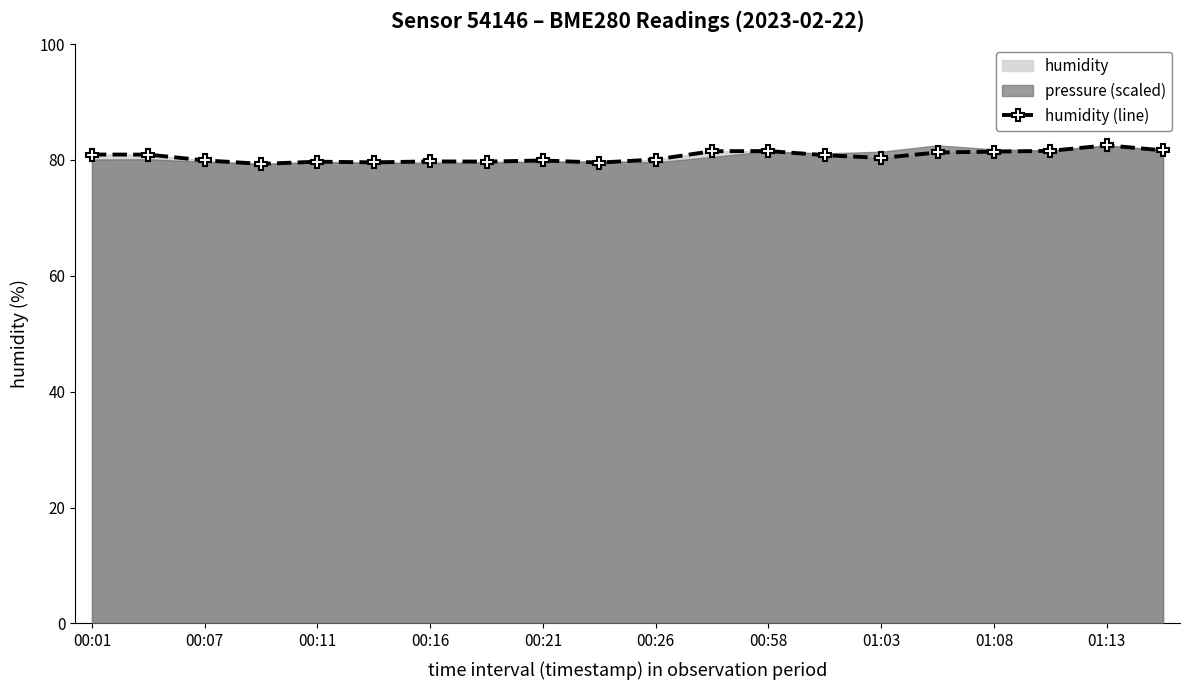

True or false: humidity (line) has a value of 44.6 at 01:03.

False